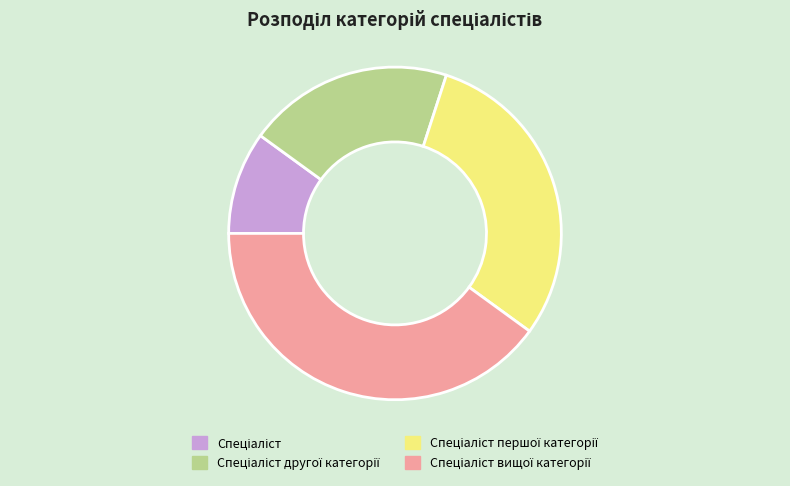

Is there any slice that represents more than half of the pie?

No